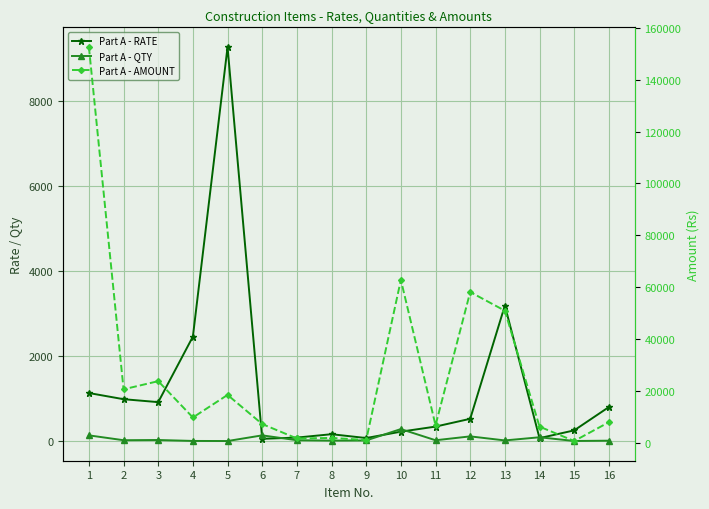

At which label does Part A - QTY reach its peak?

10